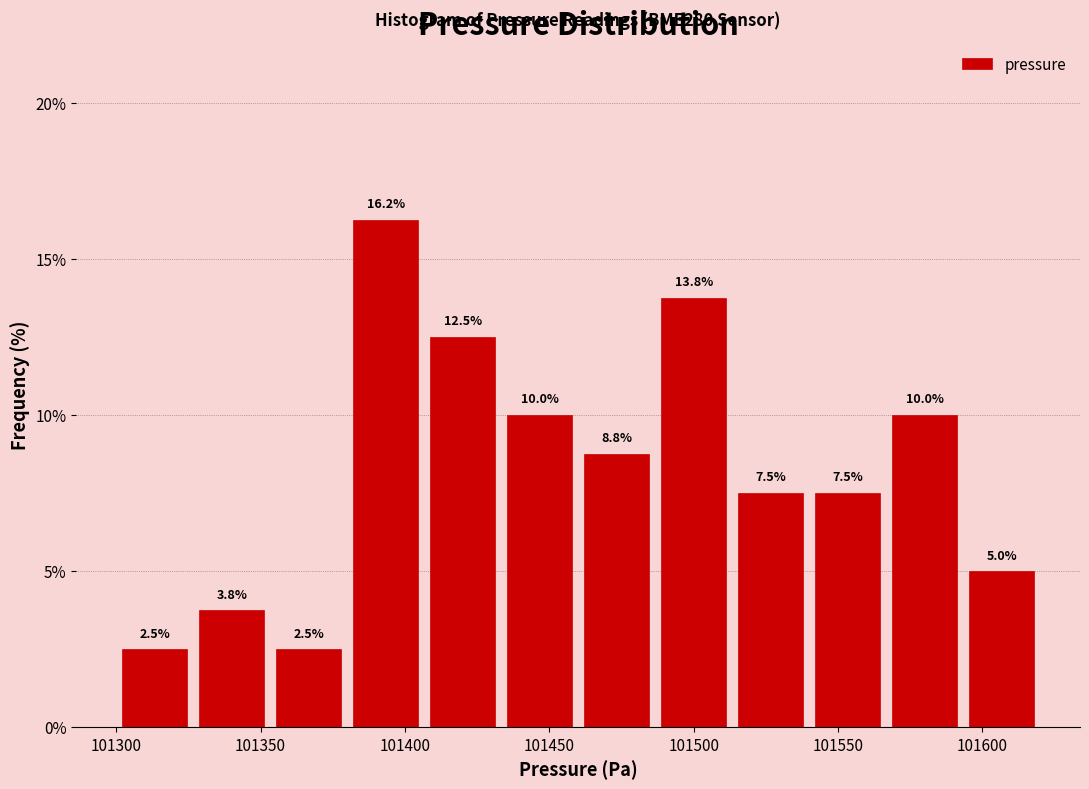

Reading left to right, list every bar in this chart as the range it spans on the x-axis followed by its height. The bar edges are not printed on the chart, so give them approximately, as read against the axis.

101300 to 101325: 2.5
101325 to 101355: 3.8
101355 to 101380: 2.5
101380 to 101405: 16.2
101405 to 101435: 12.5
101435 to 101460: 10.0
101460 to 101485: 8.8
101485 to 101515: 13.8
101515 to 101540: 7.5
101540 to 101565: 7.5
101565 to 101595: 10.0
101595 to 101620: 5.0